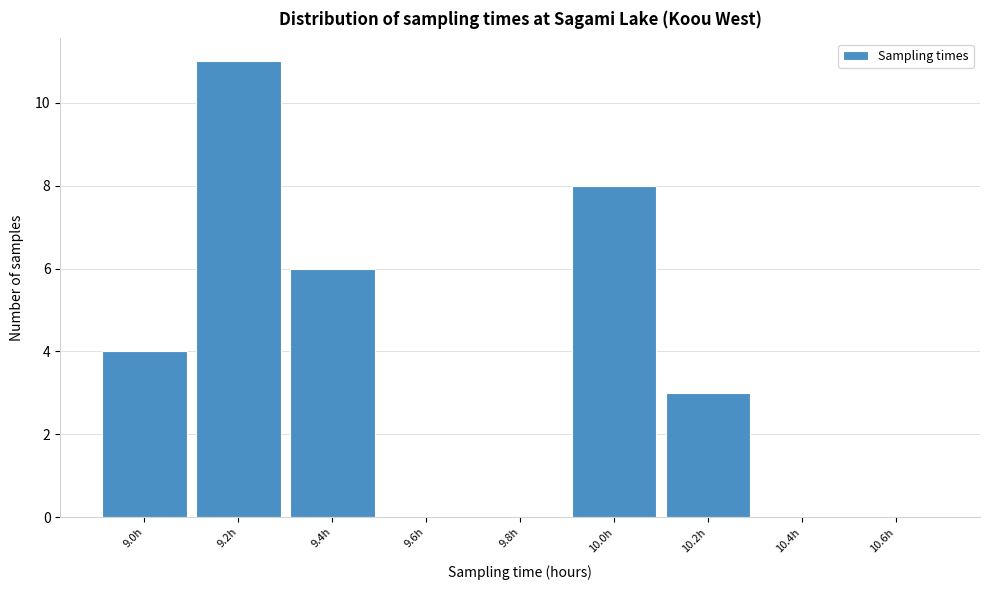

Reading right to left, what are all the values shown in this chart?

10.6h=0	10.4h=0	10.2h=3	10.0h=8	9.8h=0	9.6h=0	9.4h=6	9.2h=11	9.0h=4